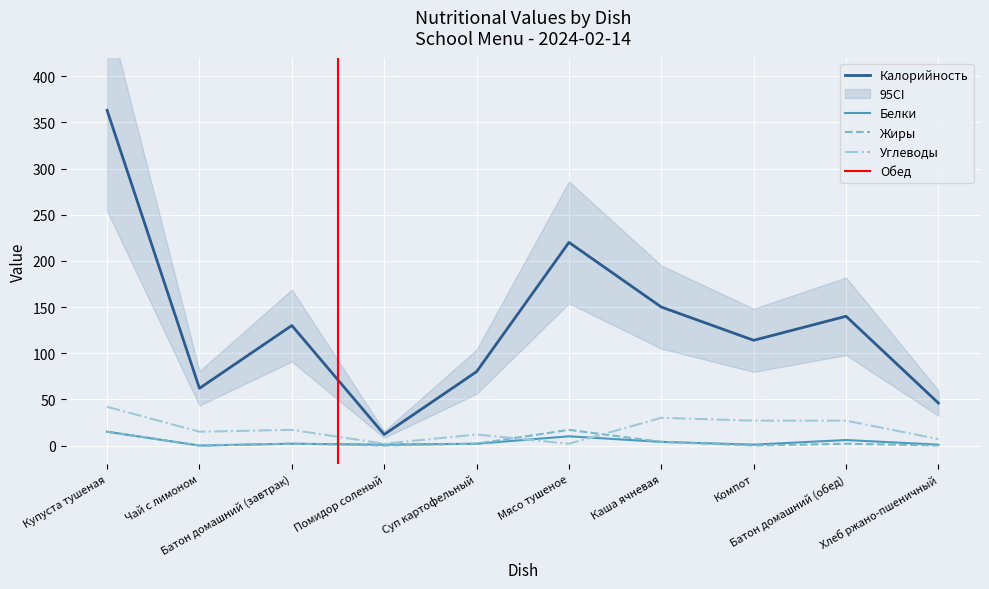

The value of Углеводы at Купуста тушеная is 42. True or false?

True